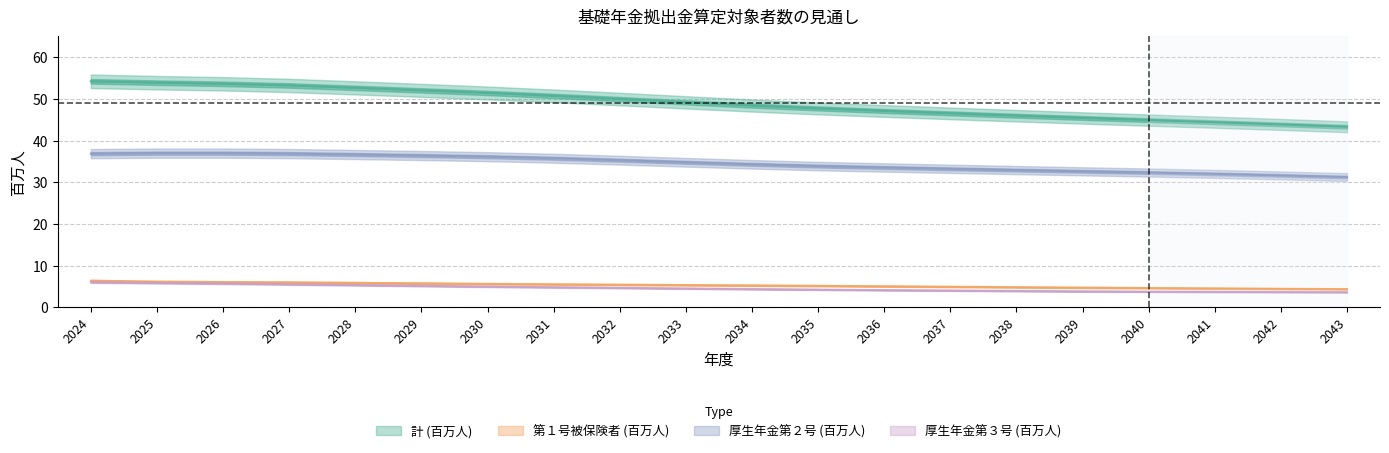

Is the value of 計 (百万人) at 2033 greater than the value of 第１号被保険者 (百万人) at 2026?

Yes